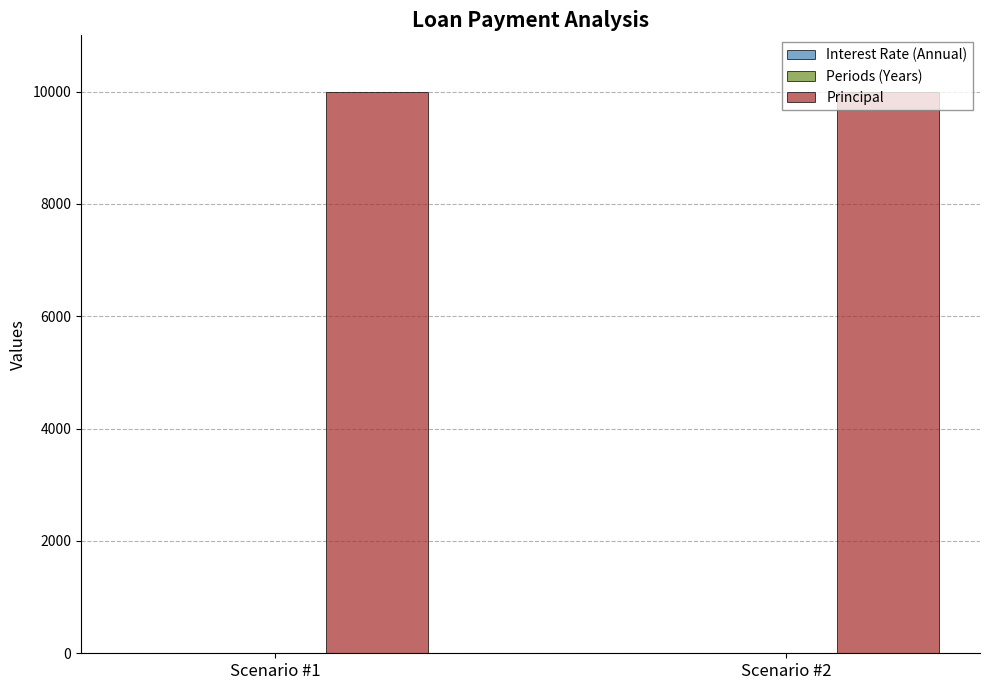

What is the sum of all Principal values?

20000.0